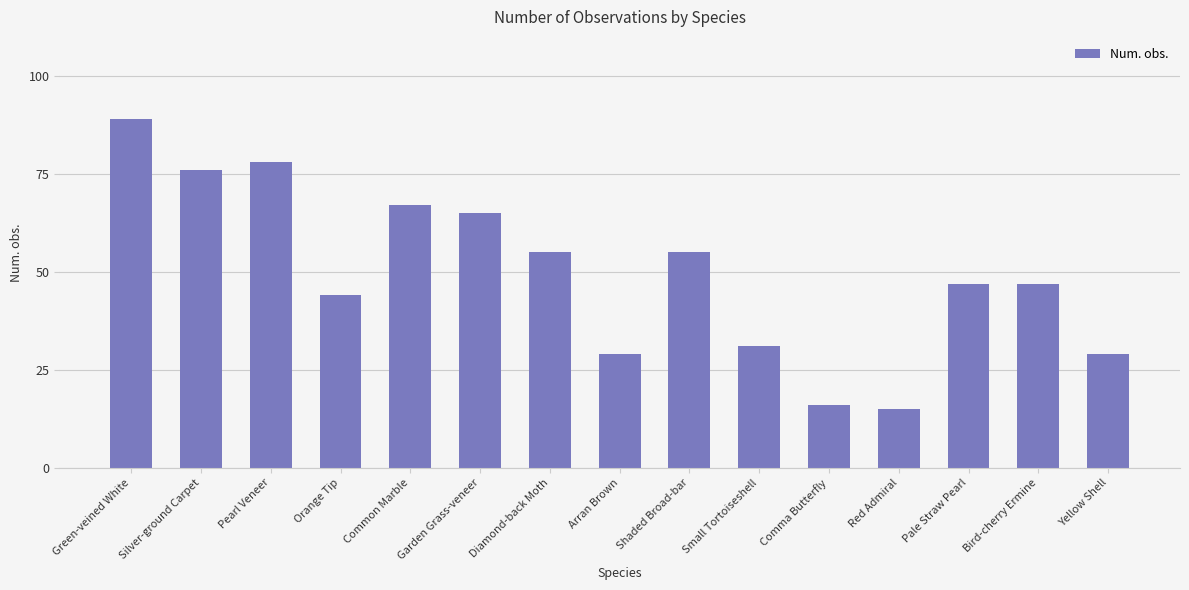

What is the greatest value displayed?

89